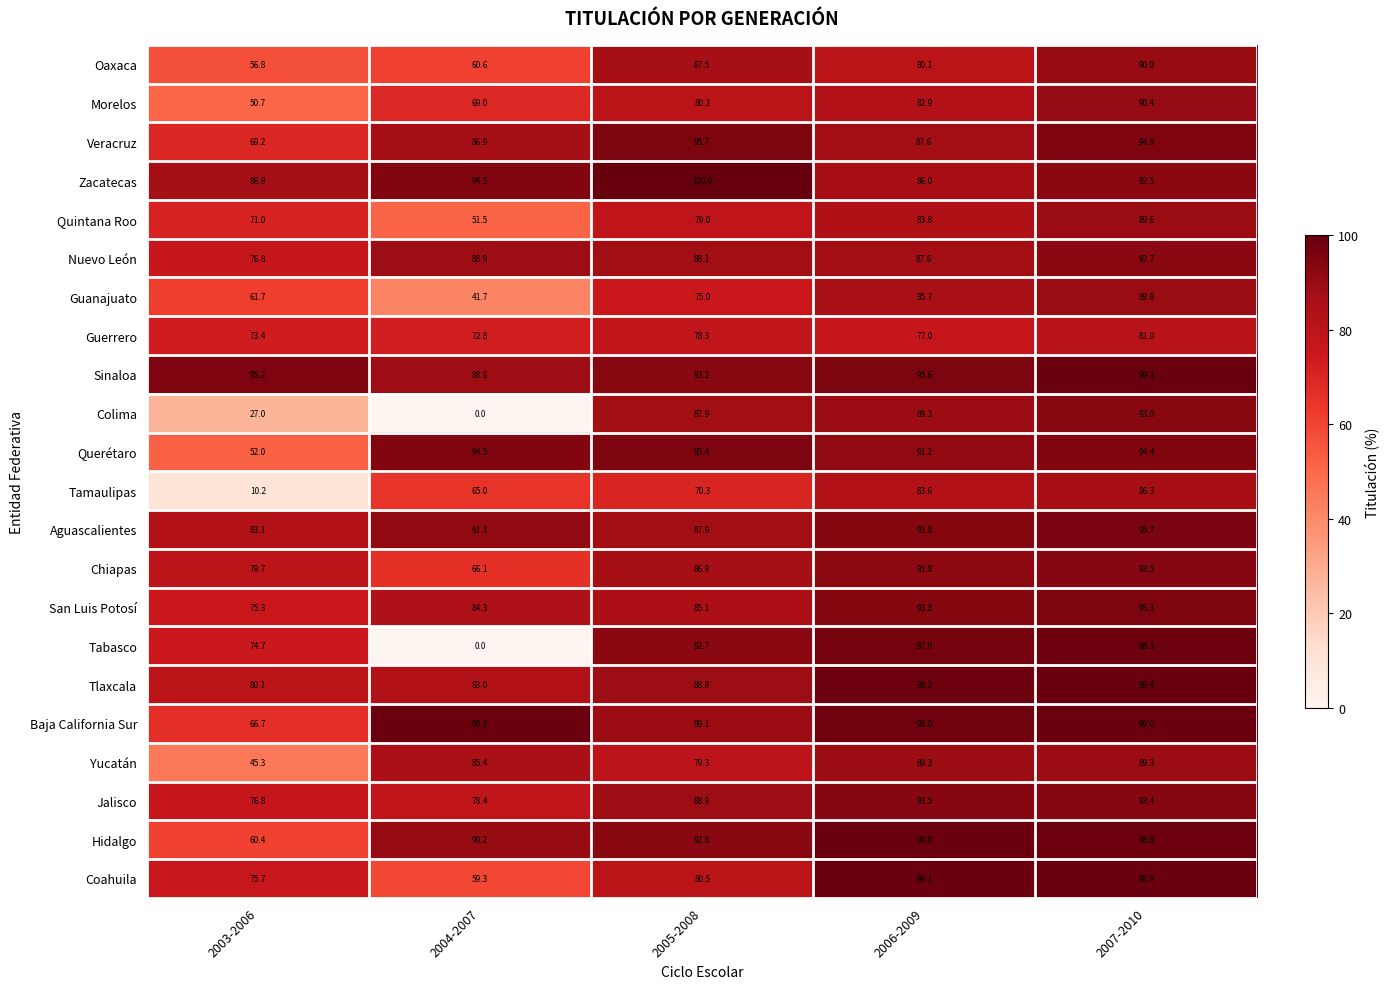

The value of Zacatecas at 2005-2008 is 171.9. True or false?

False